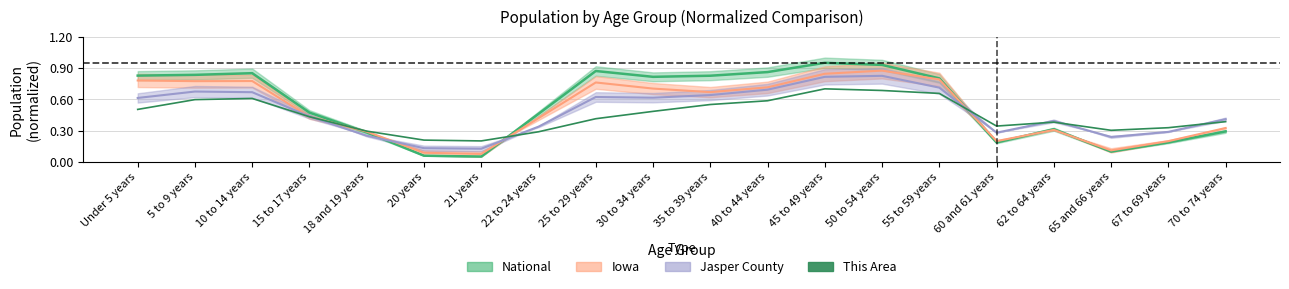

What position from the left is 67 to 69 years?

19